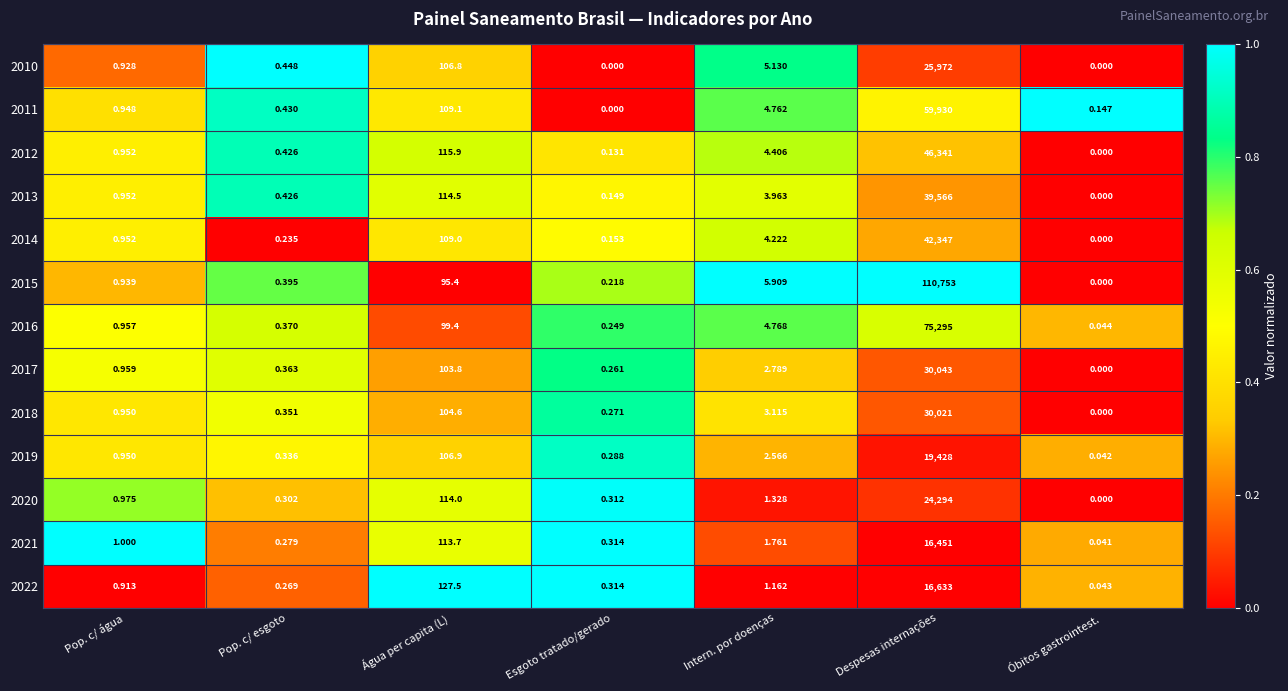

Count the number of data series in this chart.

13